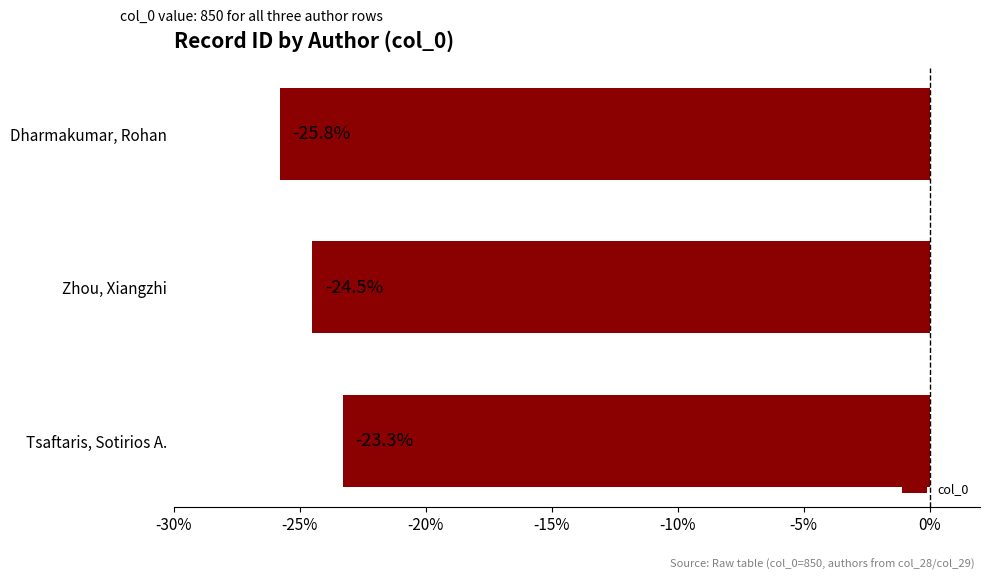

What is the smallest value displayed?

-25.8